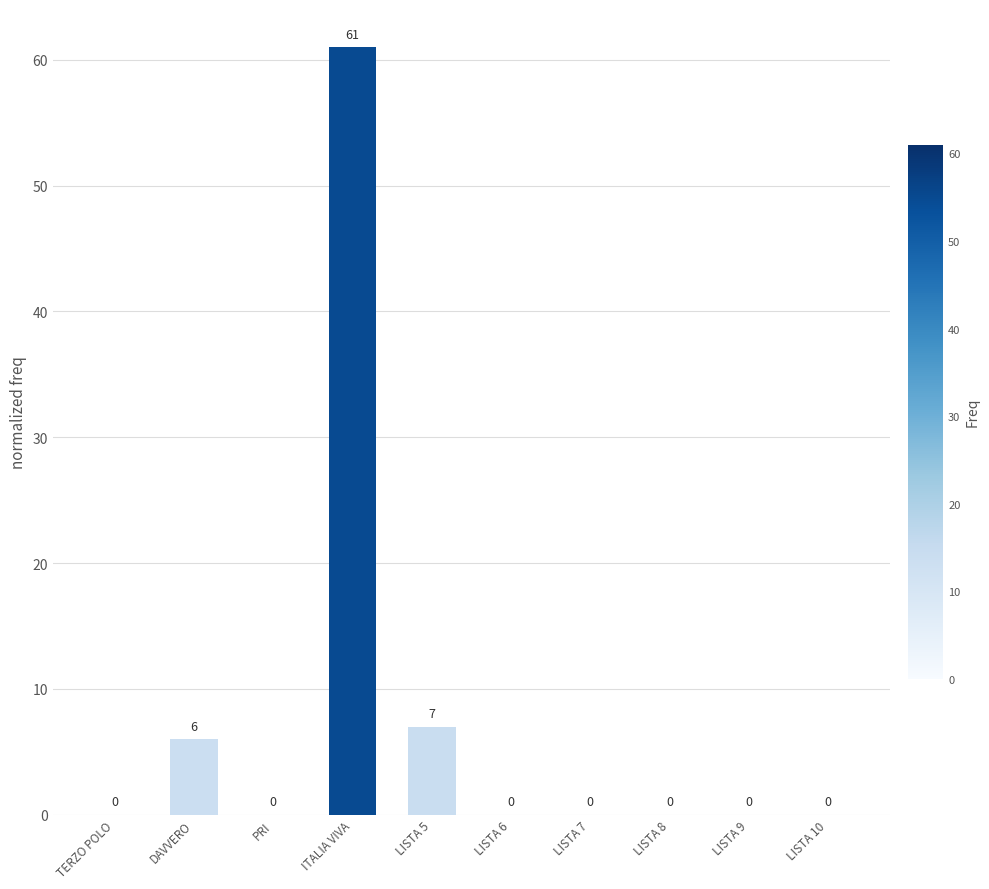

Reading left to right, what are all the values shown in this chart?

TERZO POLO=0	DAVVERO=6	PRI=0	ITALIA VIVA=61	LISTA 5=7	LISTA 6=0	LISTA 7=0	LISTA 8=0	LISTA 9=0	LISTA 10=0